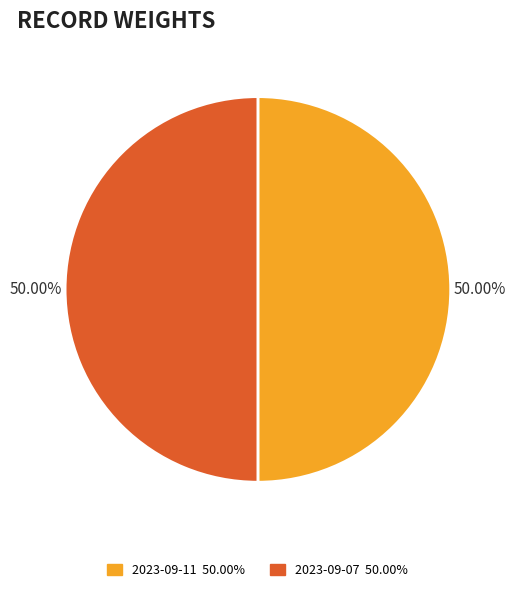

Count the number of slices in the pie.

2